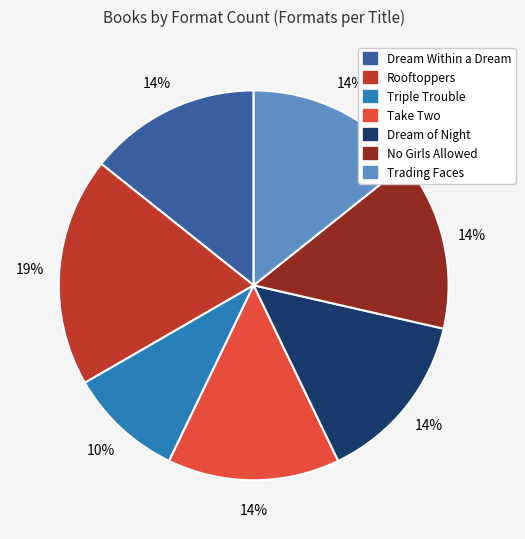

Is there any slice that represents more than half of the pie?

No